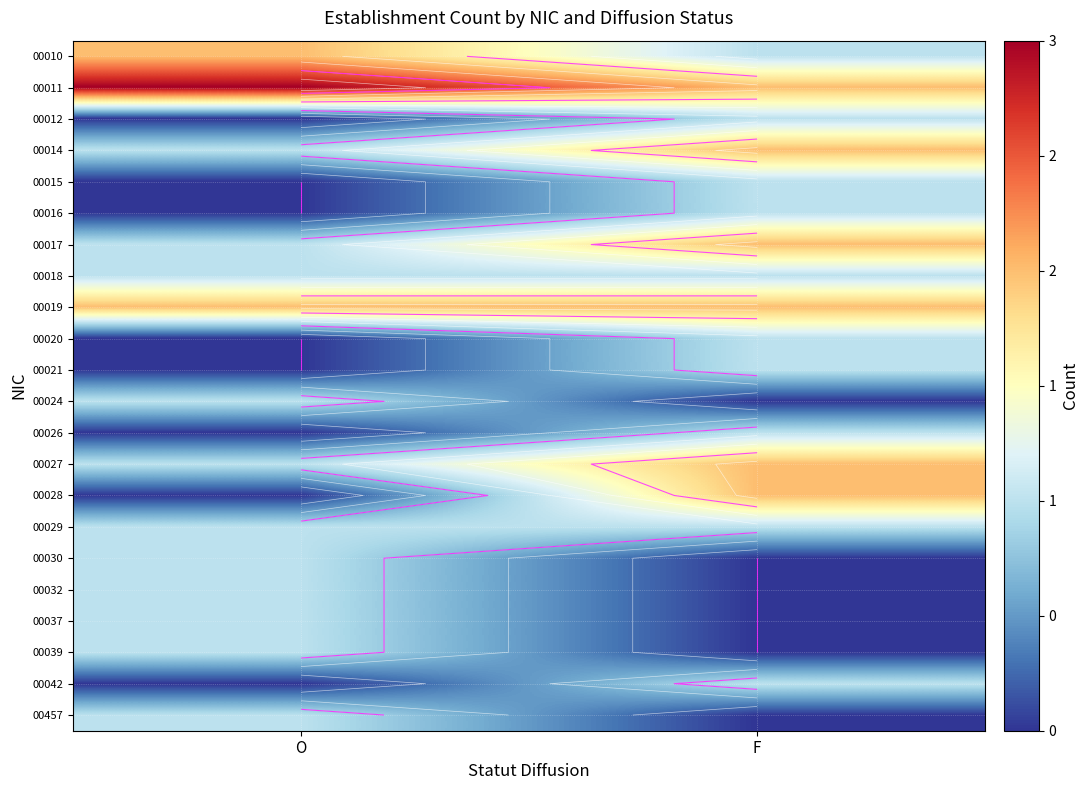

How many values in the 00037 series are below 1?

1